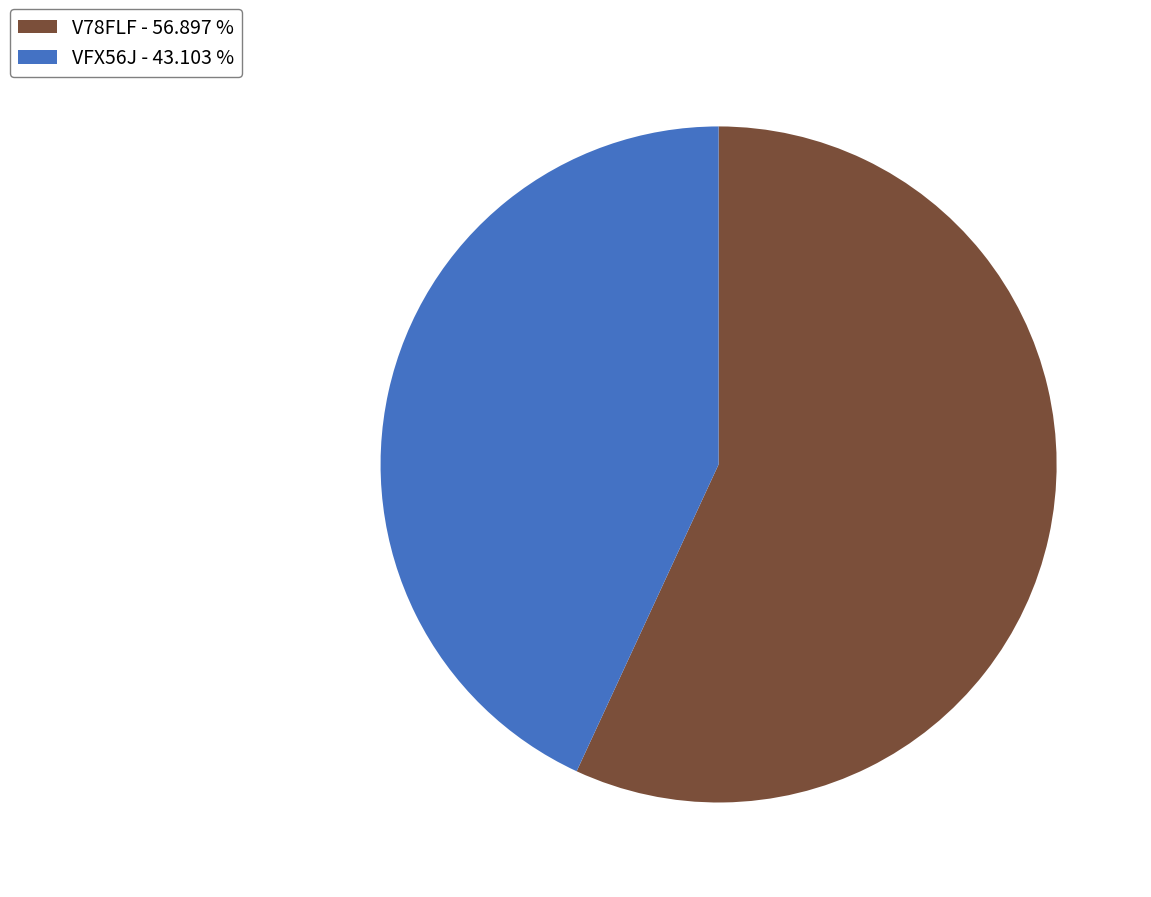

Is V78FLF - 56.897 % the majority of the pie?

Yes